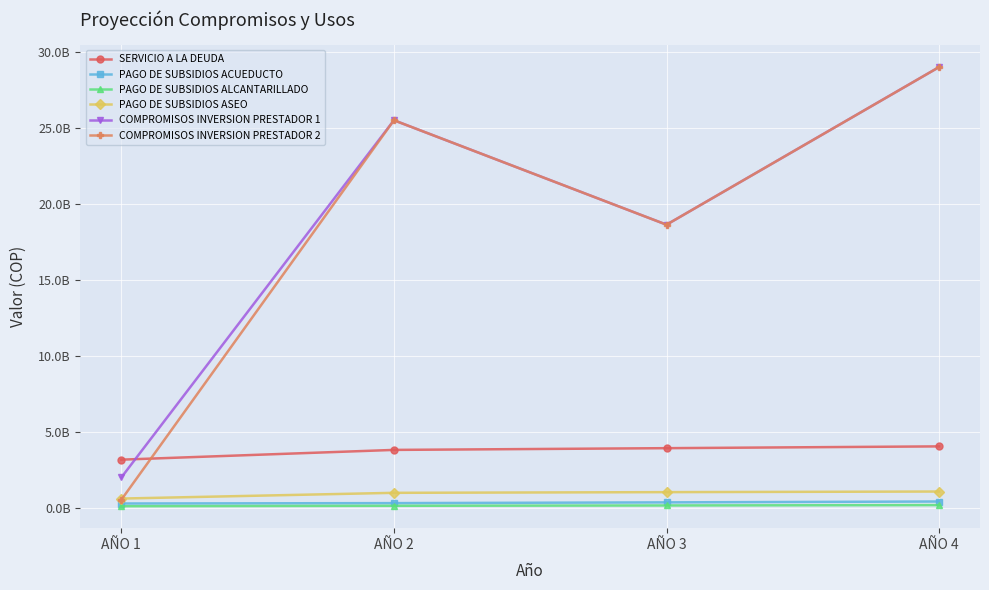

What are all the series names shown in the legend?

SERVICIO A LA DEUDA, PAGO DE SUBSIDIOS ACUEDUCTO, PAGO DE SUBSIDIOS ALCANTARILLADO, PAGO DE SUBSIDIOS ASEO, COMPROMISOS INVERSION PRESTADOR 1, COMPROMISOS INVERSION PRESTADOR 2